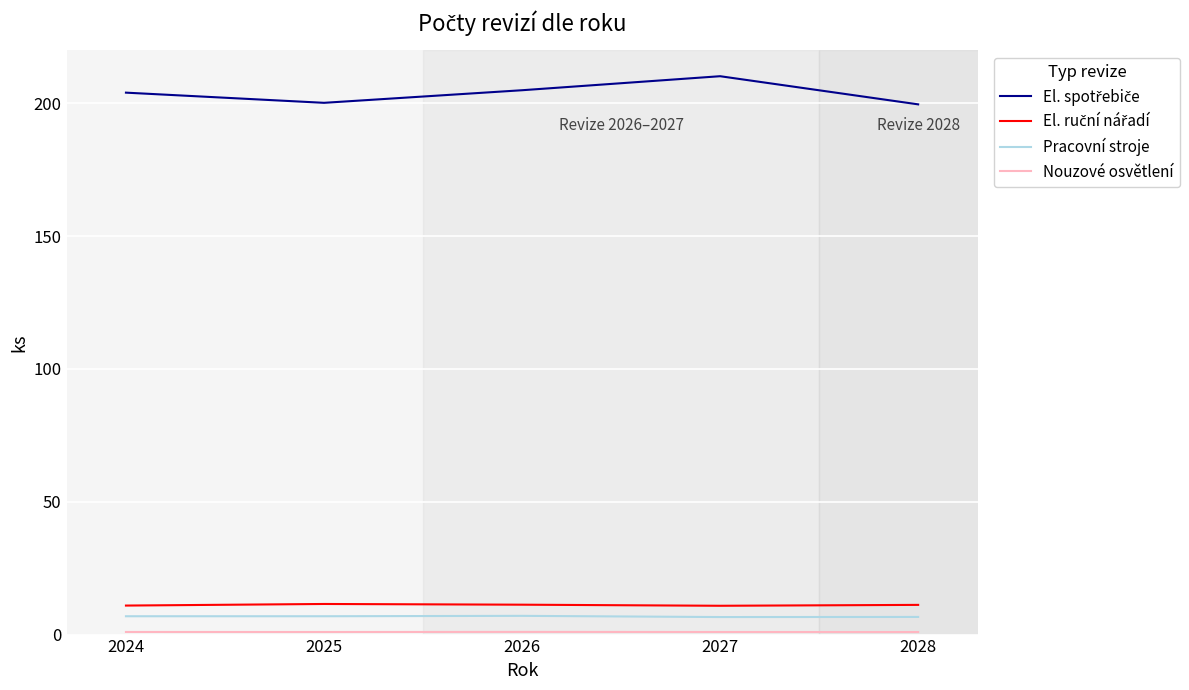

The Pracovní stroje series shows 6.9 at 2024. True or false?

True